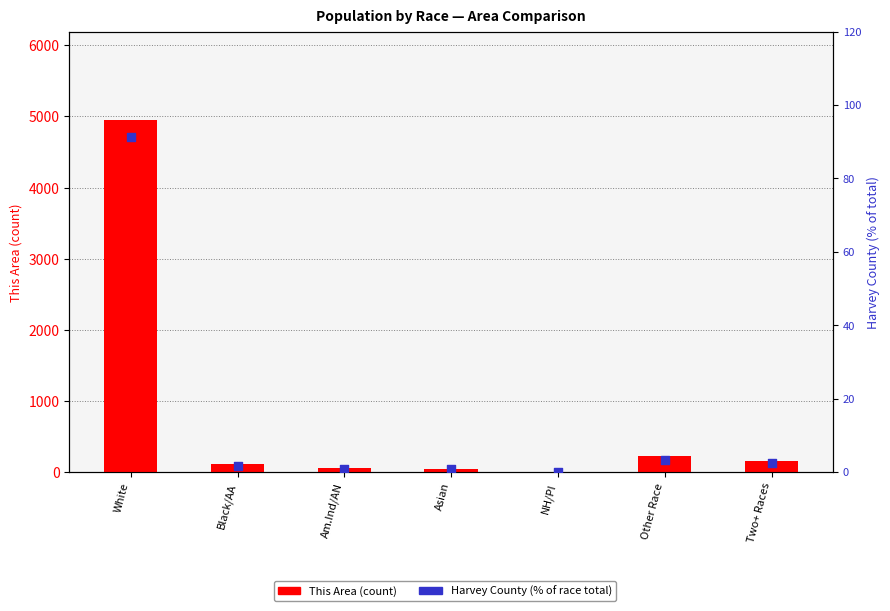

Which series contains the lowest Y value?

Harvey County (% of total)